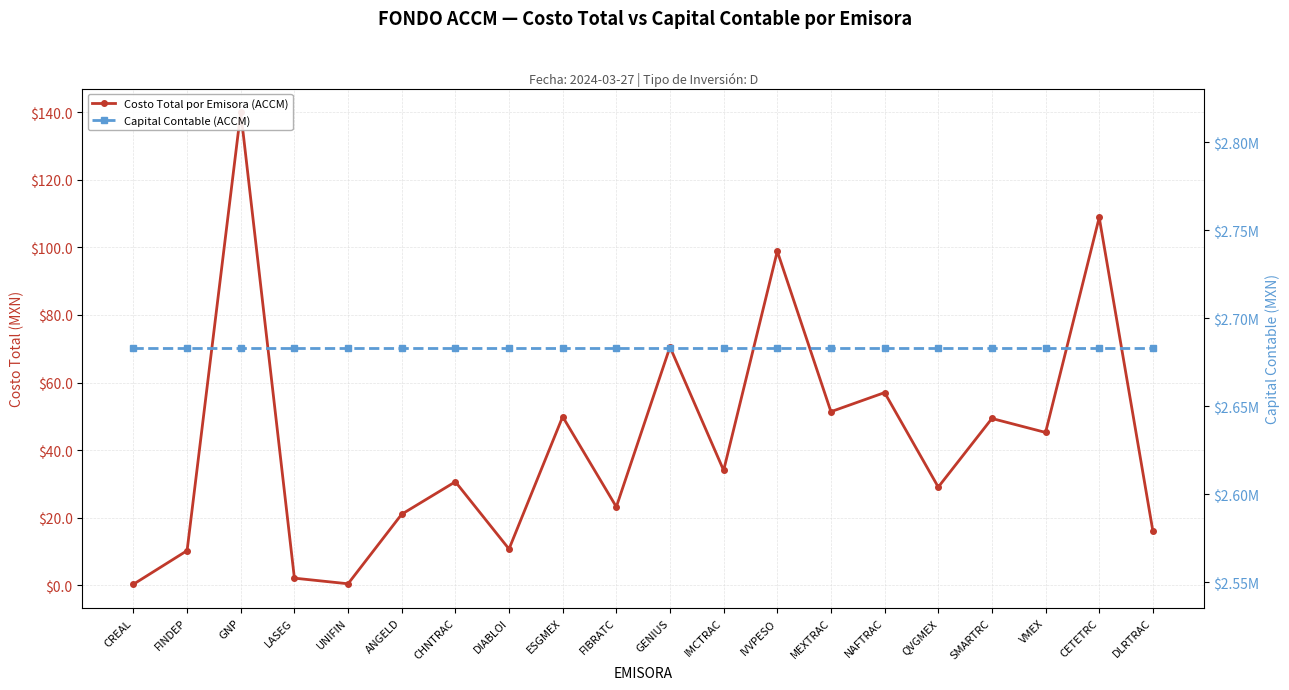

Does the chart have visible grid lines?

Yes